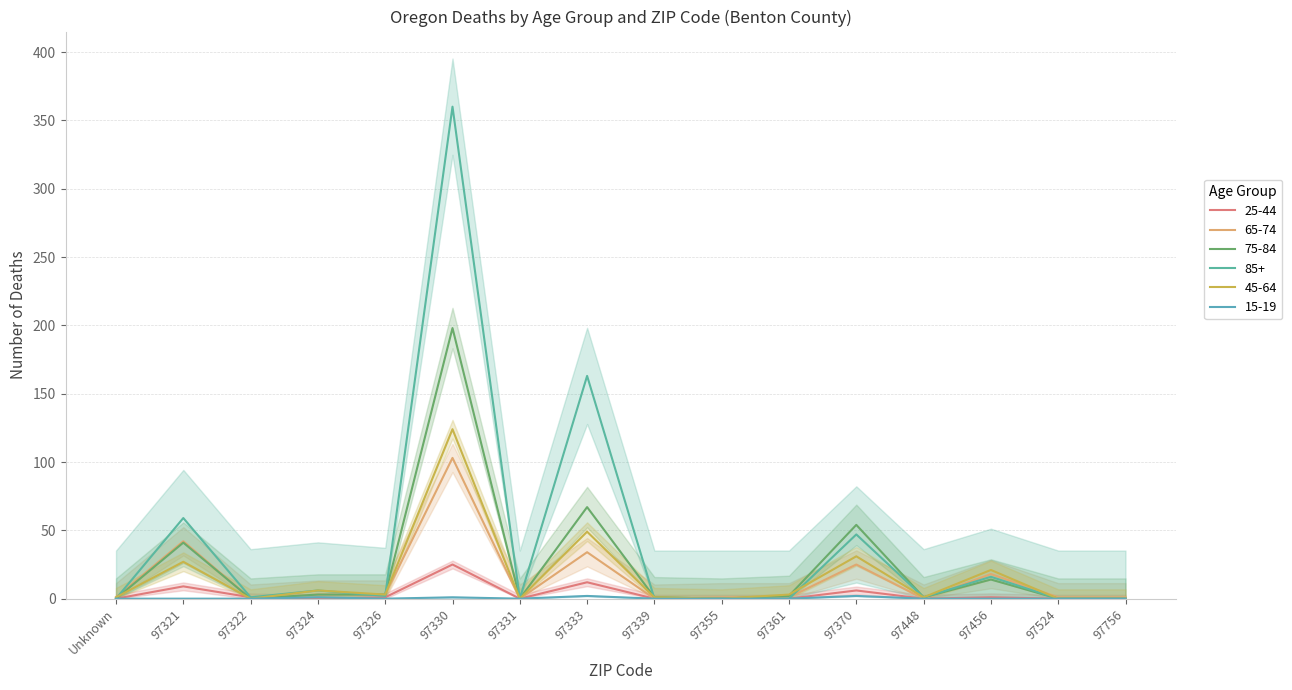

What is the difference between the maximum and minimum values in the 25-44 series?

25